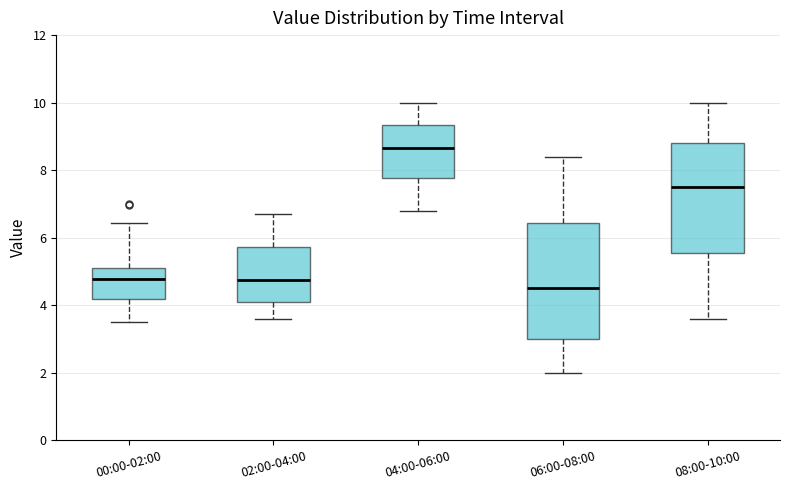

Where does the lower whisker of the box for 00:00-02:00 end on the y-axis? The values are not printed on the chart, so give them approximately, as read against the axis.

3.6